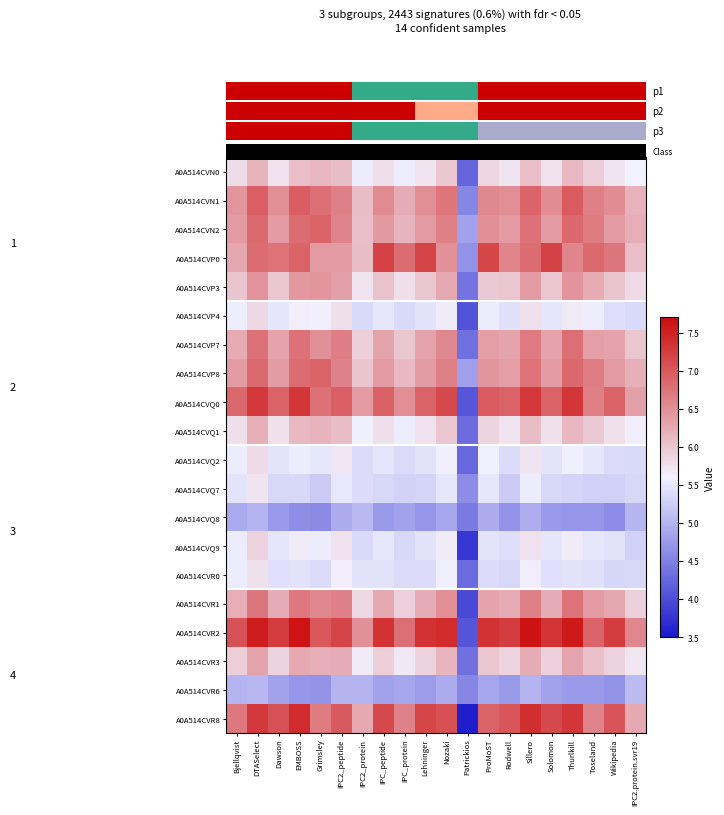

At which label does A0A514CVQ1 first exceed 5?

Bjellqvist